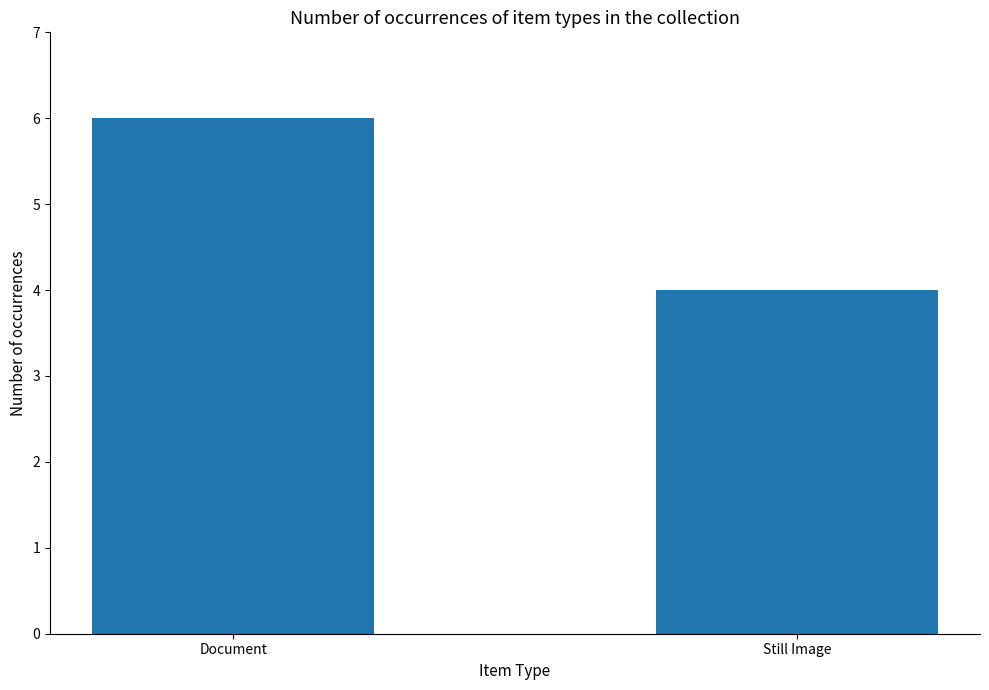

What is the difference between the maximum and minimum values?

2